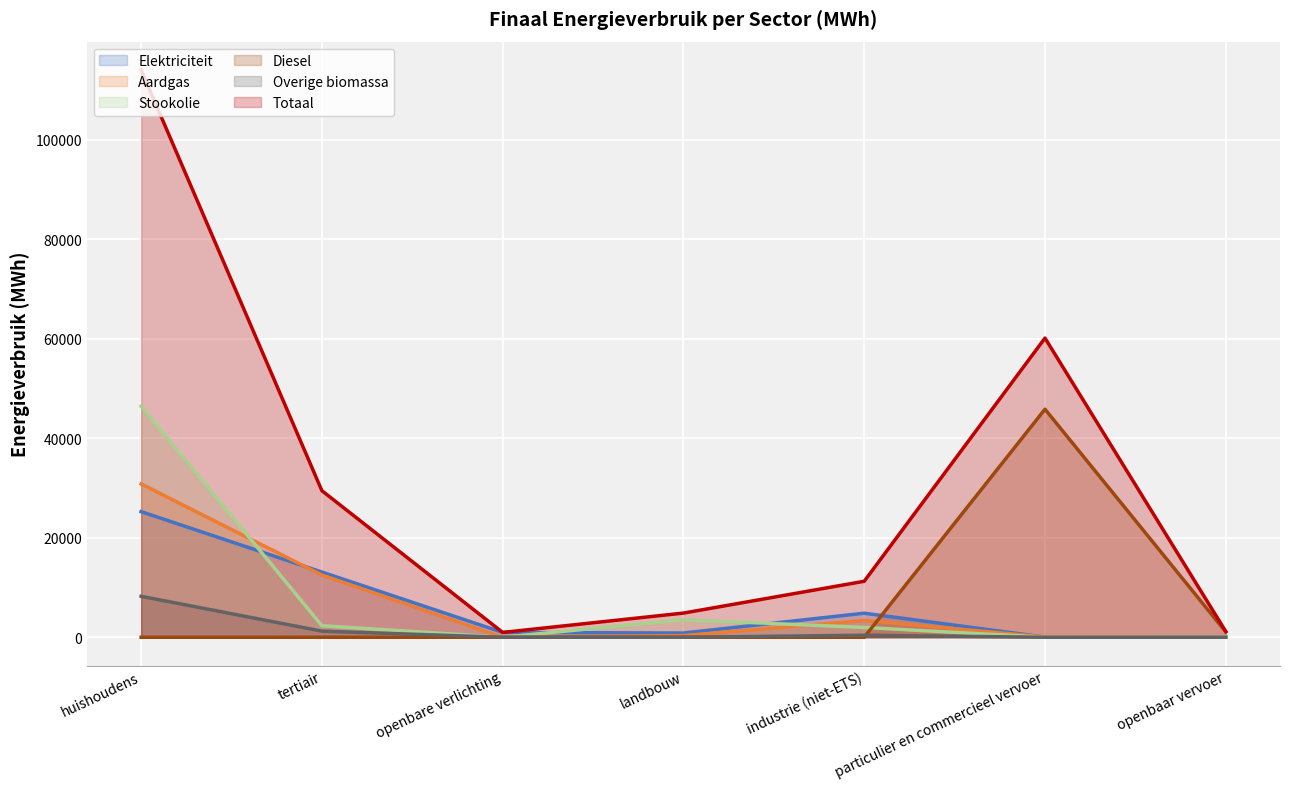

At which label does Overige biomassa reach its peak?

huishoudens